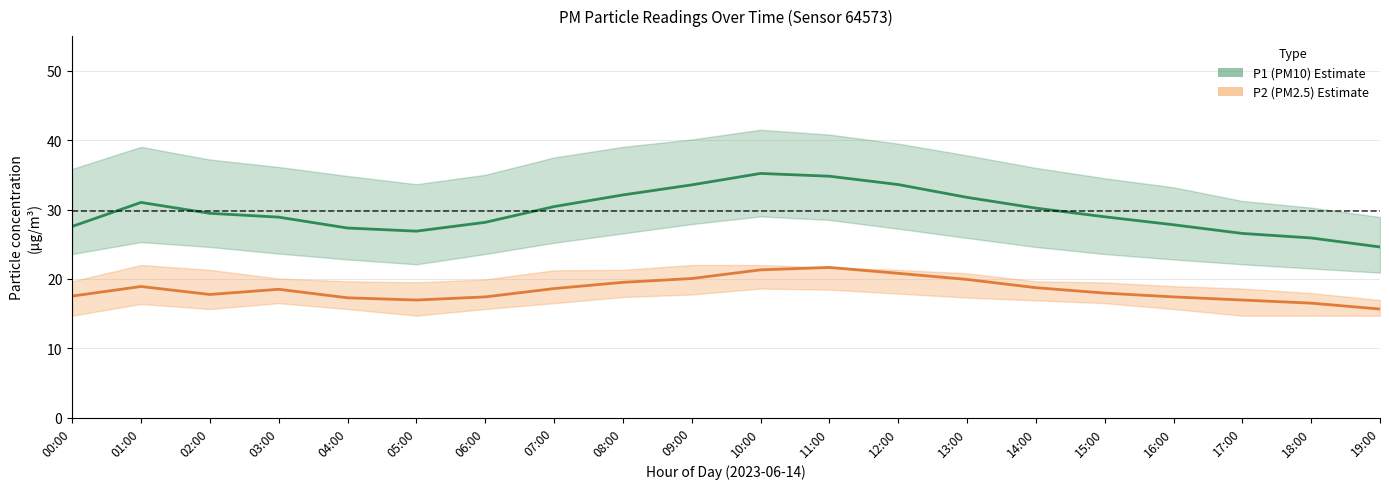

Which category has the highest value in the P1_lower series?

10:00